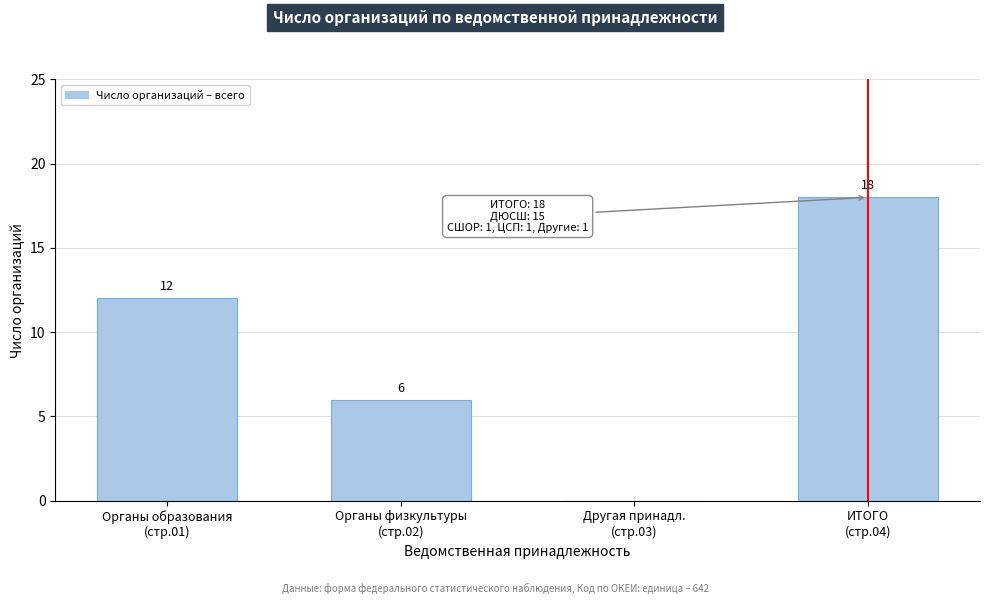

How many values are between 6 and 18?

3